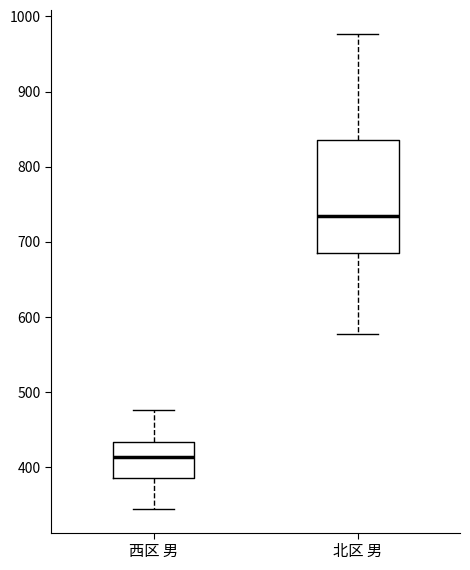

Reading left to right, read every box against the y-axis: the position of its median line, the range the box covers, and the ends of its whiskers. The values are not printed on the chart, so give them approximately, as read against the axis.

西区 男: median 410, box 390 to 430, whiskers 350 to 480
北区 男: median 730, box 690 to 840, whiskers 580 to 980